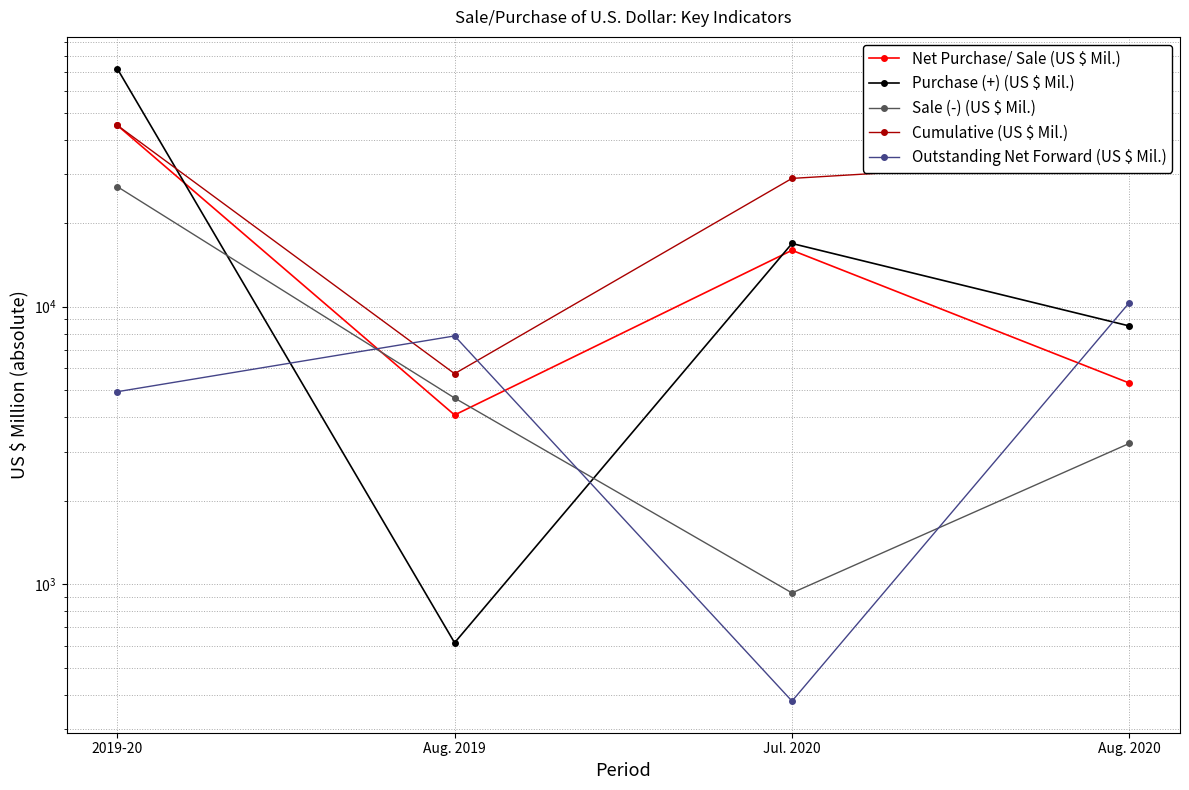

Which series has the largest range (max minus min)?

Purchase (+) (US $ Mil.)